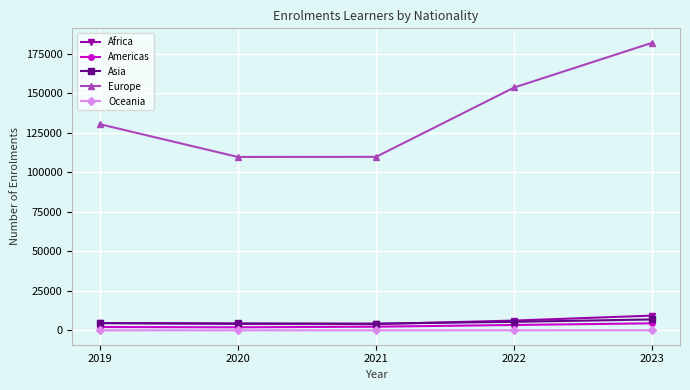

Is the value of Africa at 2023 greater than the value of Americas at 2019?

Yes